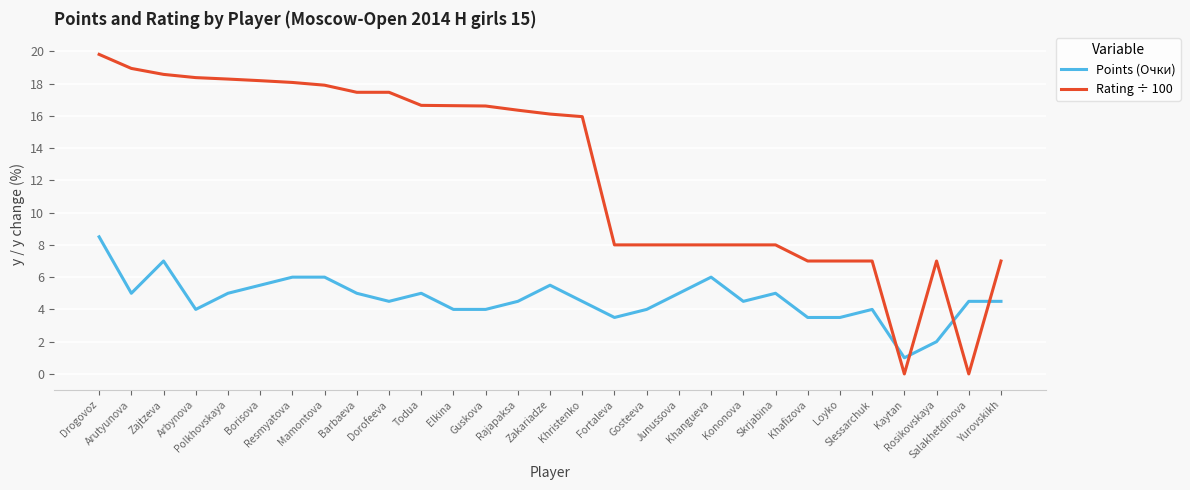

What is the maximum value for Rating ÷ 100?

19.8